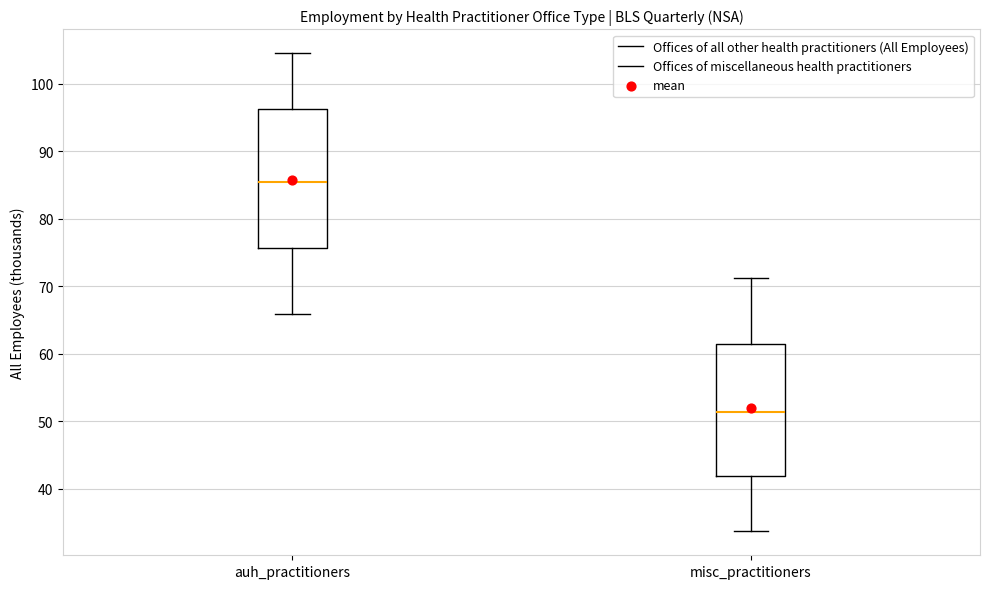

Where does the upper whisker of the box for auh_practitioners end on the y-axis? The values are not printed on the chart, so give them approximately, as read against the axis.

105